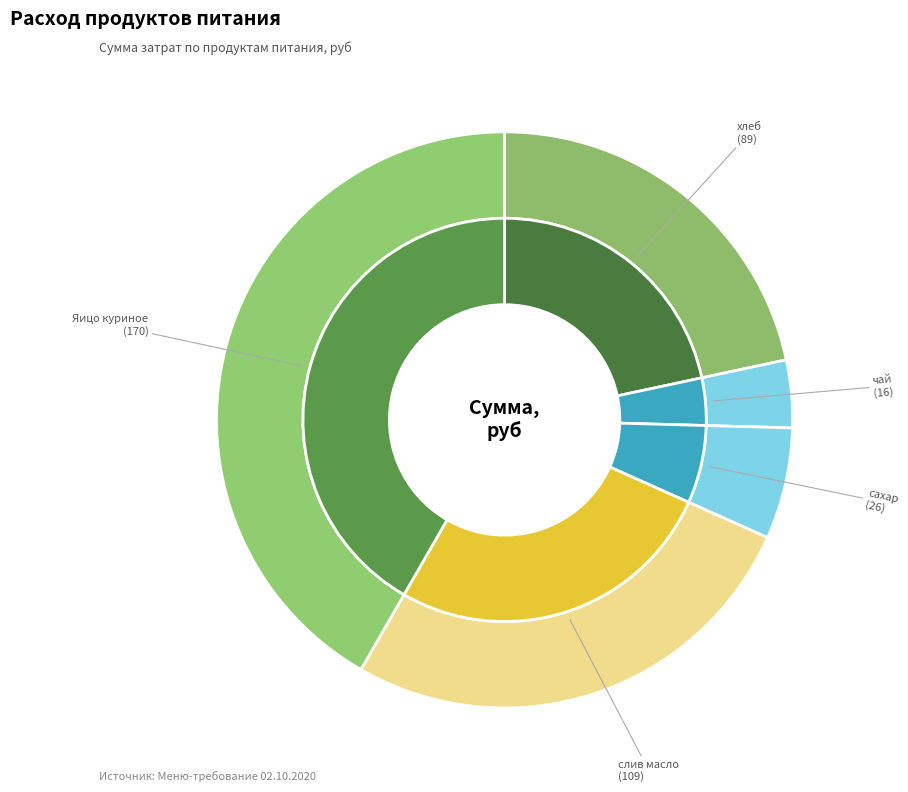

Does слив масло represent more than half of the total?

No